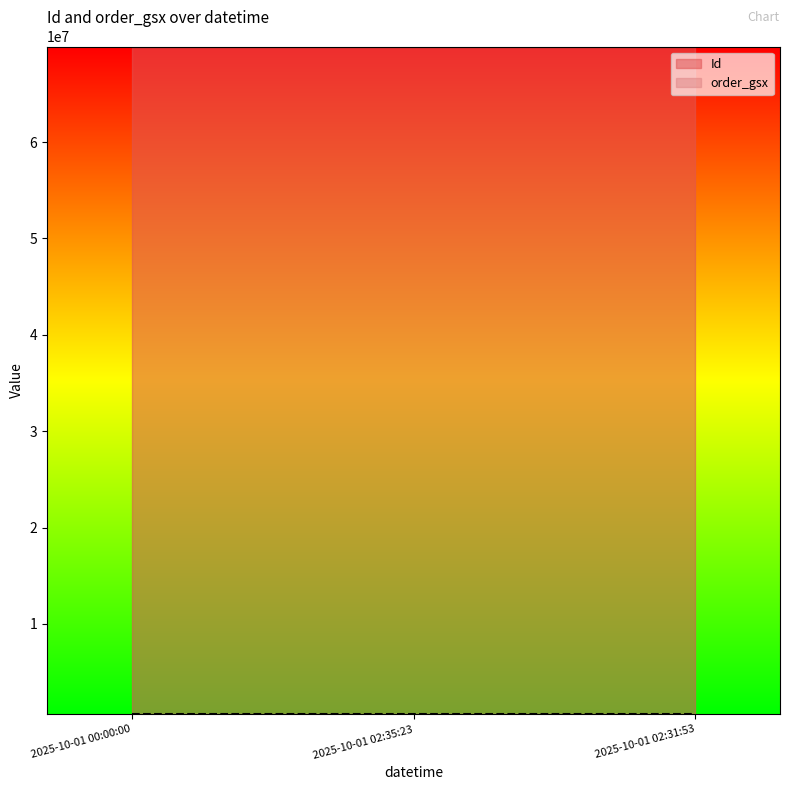

Reading left to right, extract all data points from this chart.

Id: 2025-10-01 00:00:00=69856237	2025-10-01 02:35:23=69856238	2025-10-01 02:31:53=69856239
order_gsx: 2025-10-01 00:00:00=594526	2025-10-01 02:35:23=594526	2025-10-01 02:31:53=594526